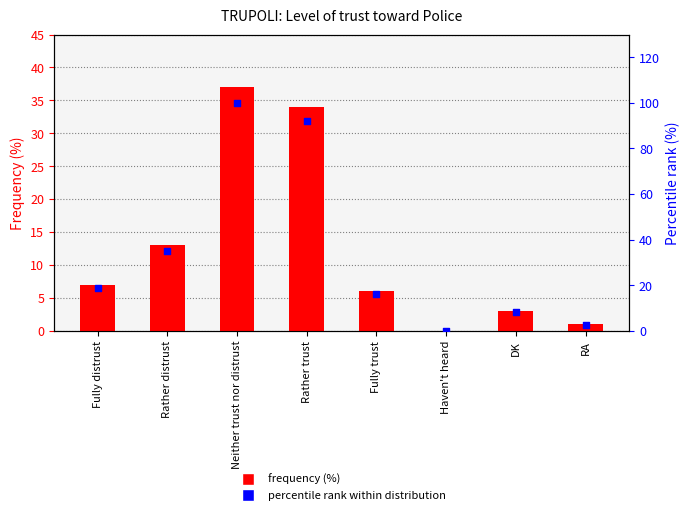

What are all the series names shown in the legend?

Frequency (%), Percentile rank within distribution